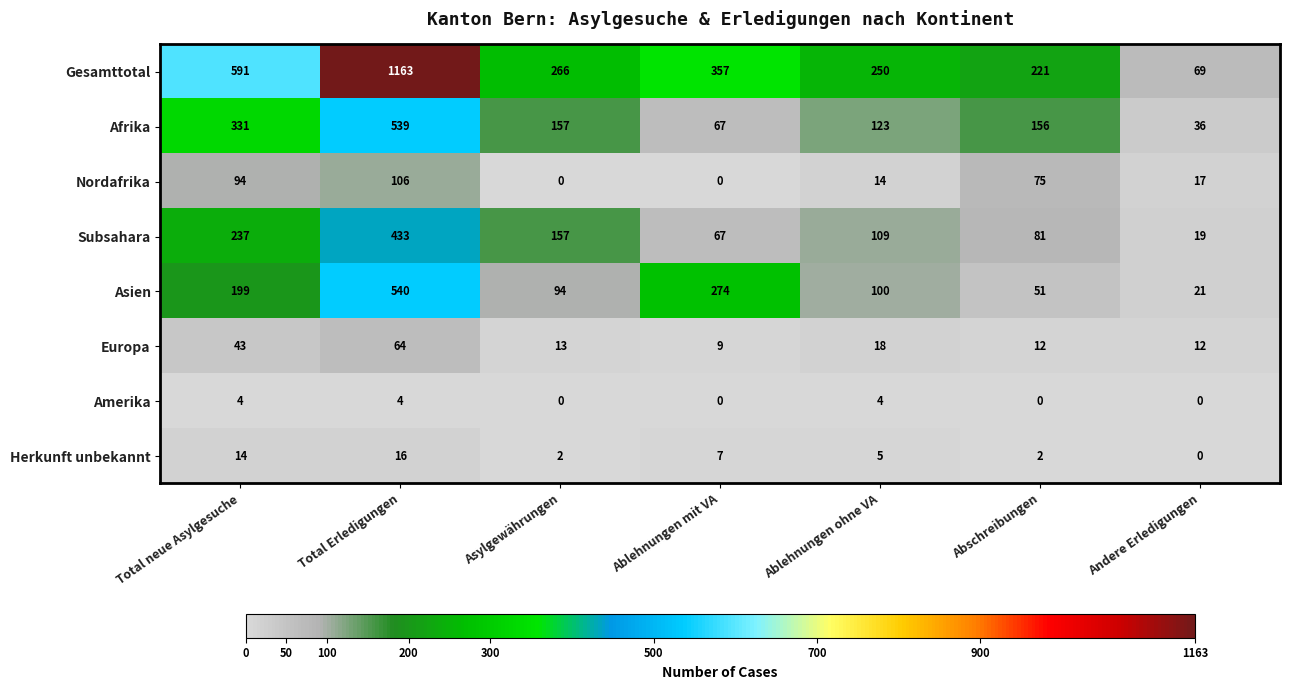

What is the sum of all Amerika values?

12